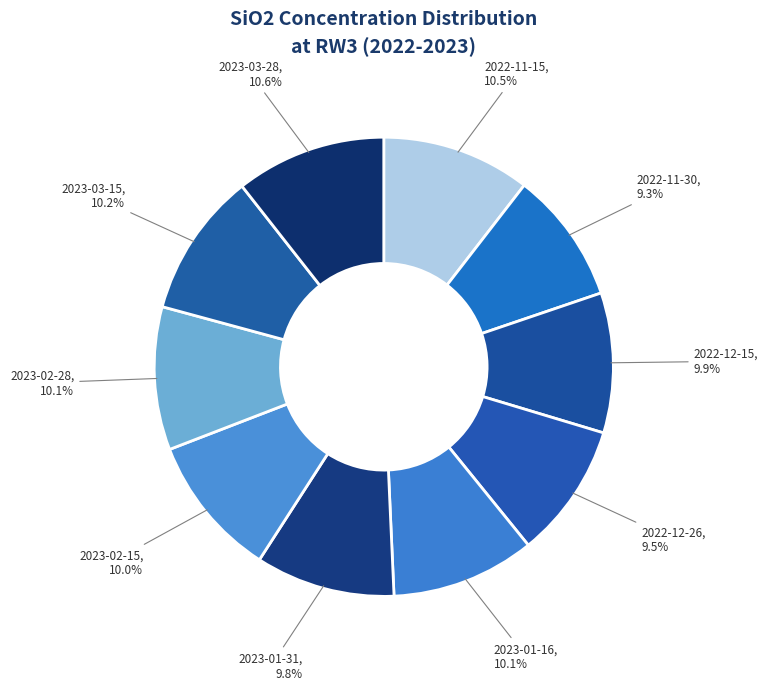

How many segments does this pie chart have?

10